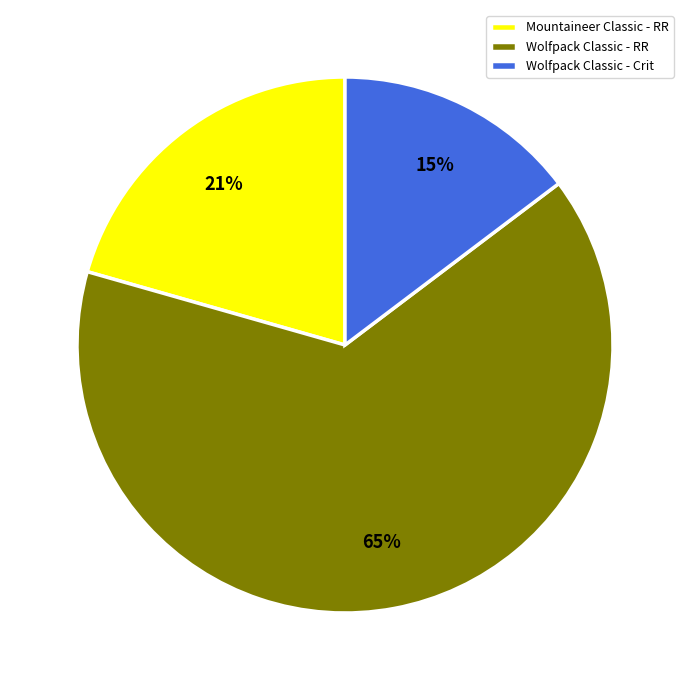

Which category accounts for the majority?

Wolfpack Classic - RR